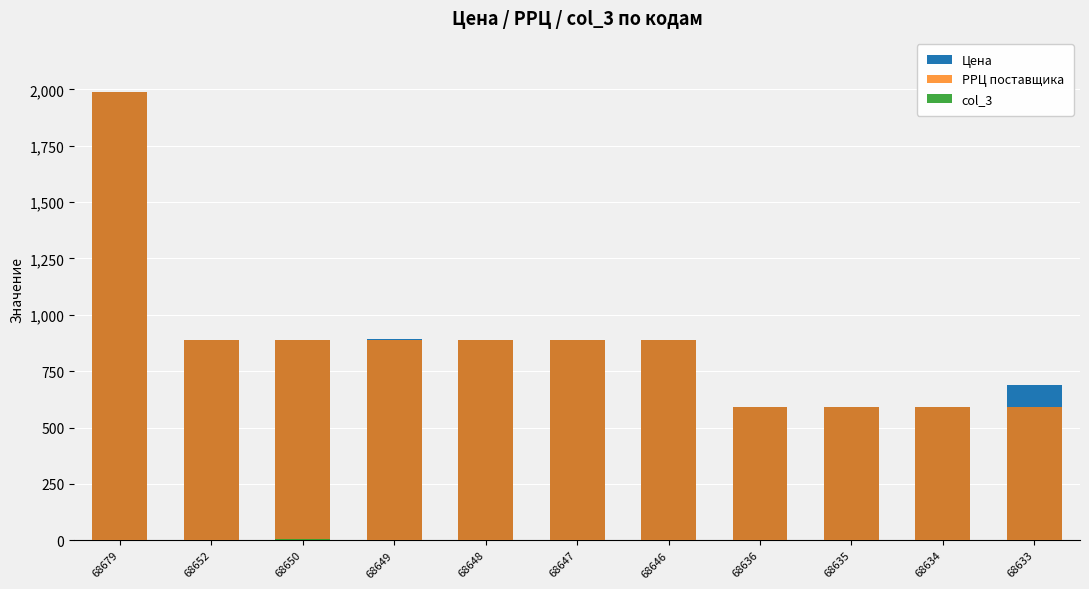

What are all the series names shown in the legend?

Цена, РРЦ поставщика, col_3